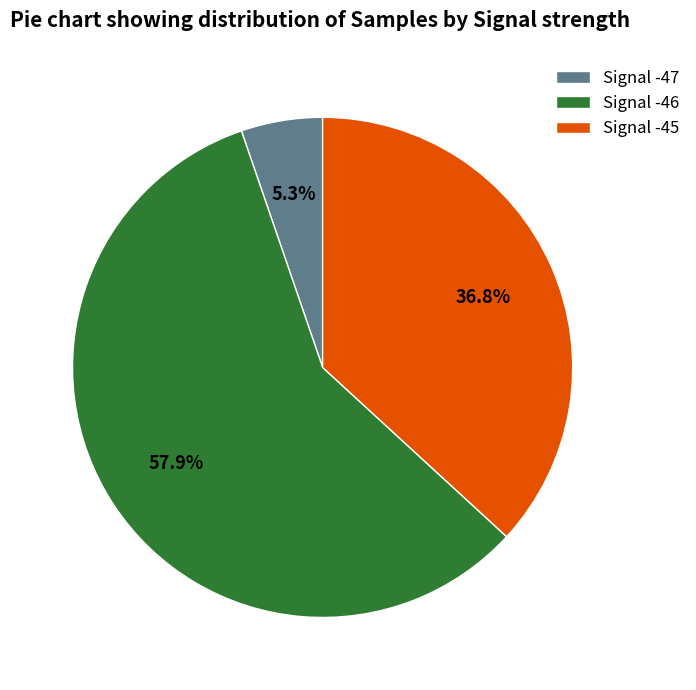

Which slice is the largest?

Signal -46